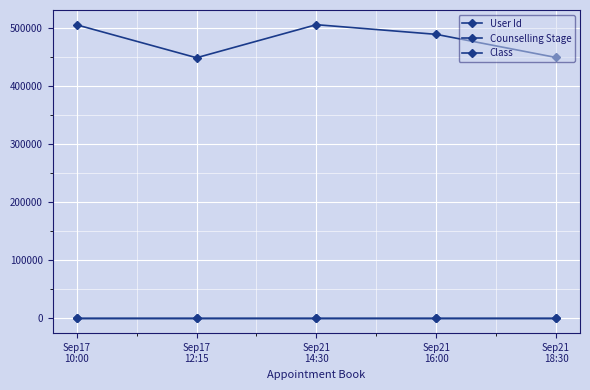

Which series has the widest spread of values?

User Id